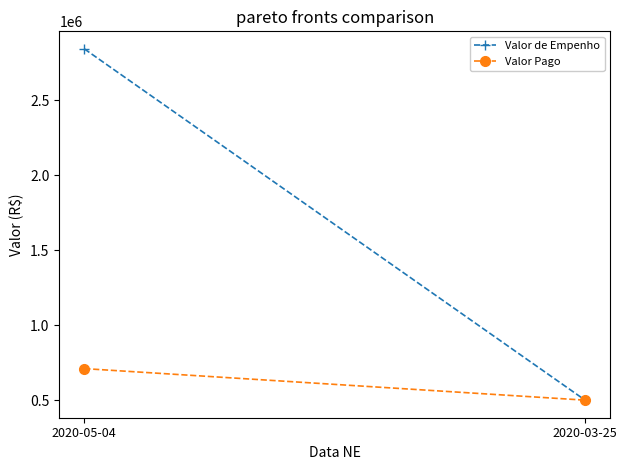

Reading right to left, extract all data points from this chart.

Valor de Empenho: 2020-03-25=500000.0	2020-05-04=2840958.3
Valor Pago: 2020-03-25=500000.0	2020-05-04=710239.6